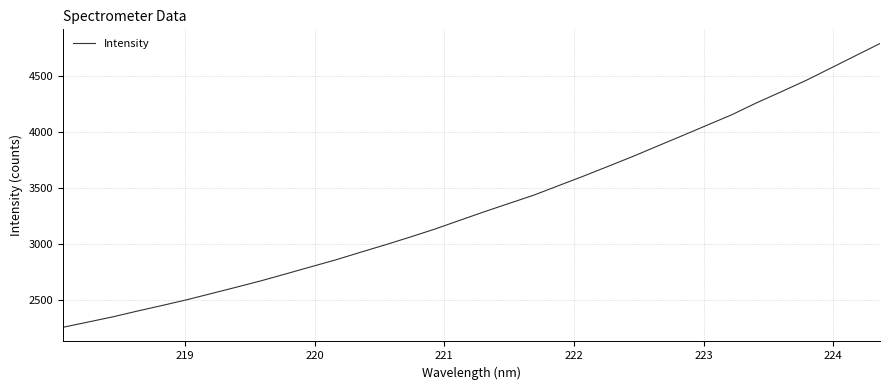

What is the greatest value displayed?

4788.9